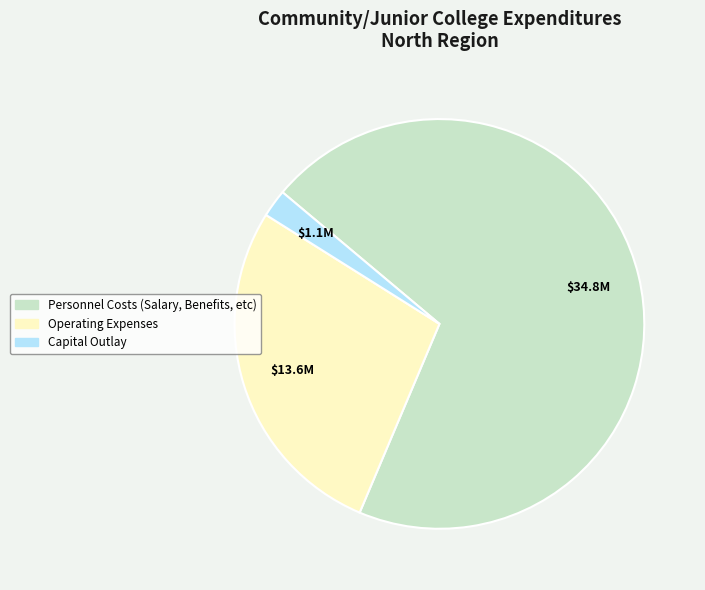

Count the number of slices in the pie.

3